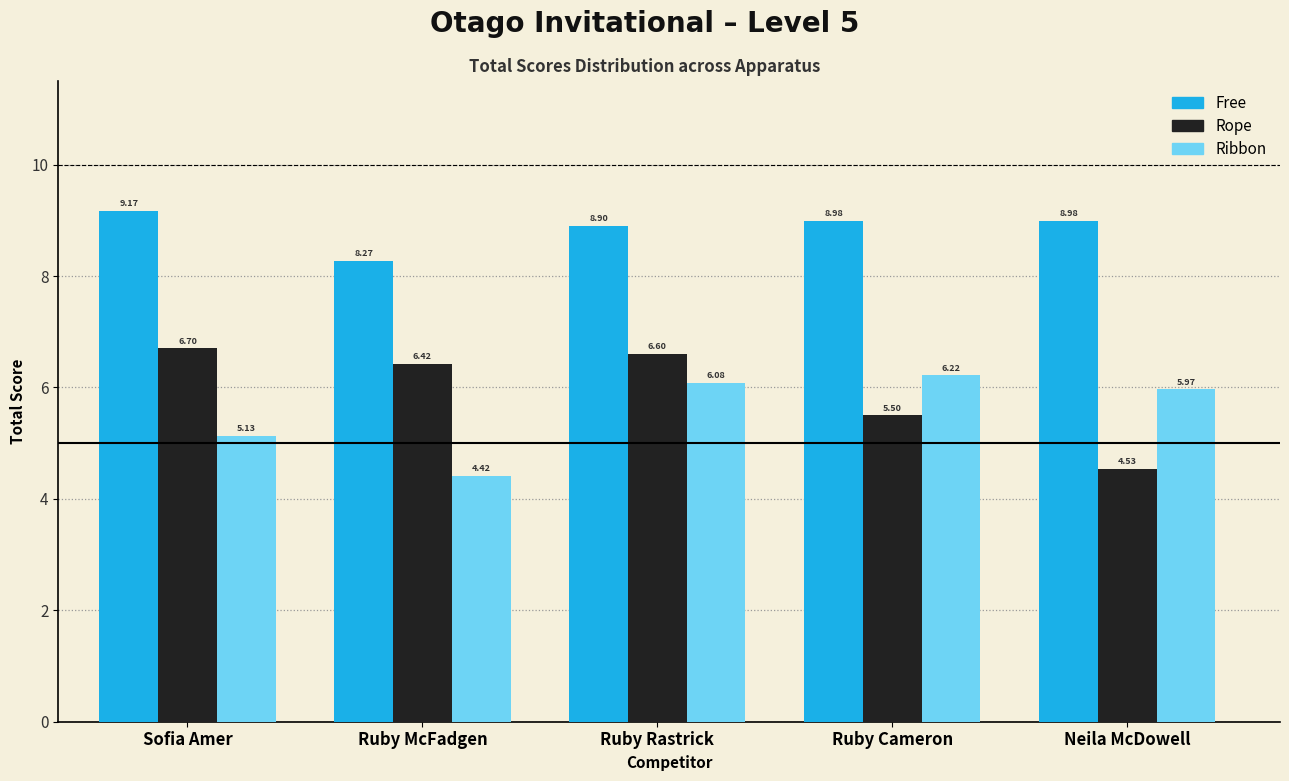

What is the total value across all series at Ruby Rastrick?

21.6